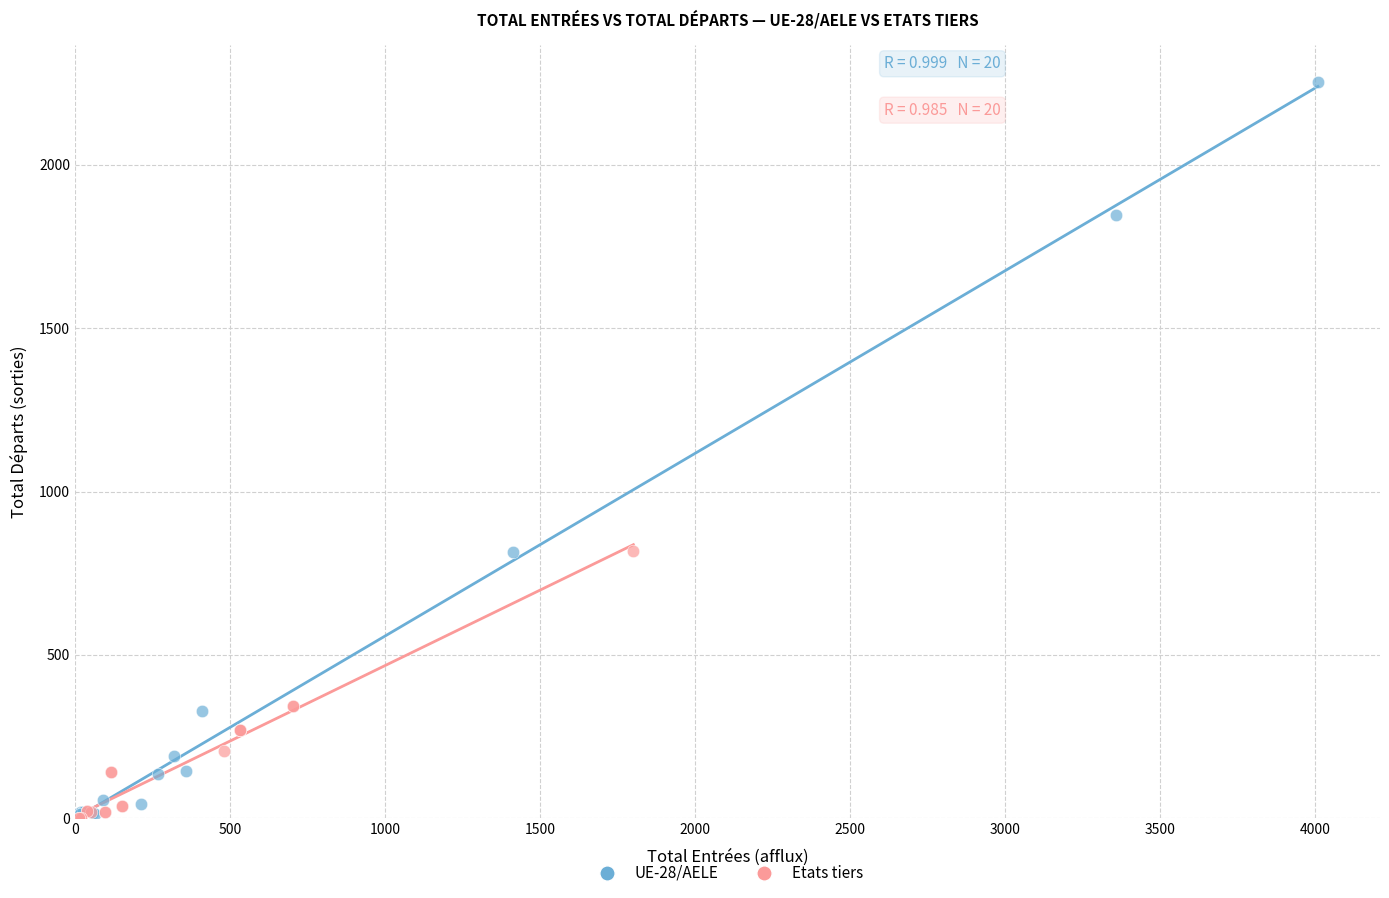

Which series has the largest Y range (max minus min)?

UE-28/AELE